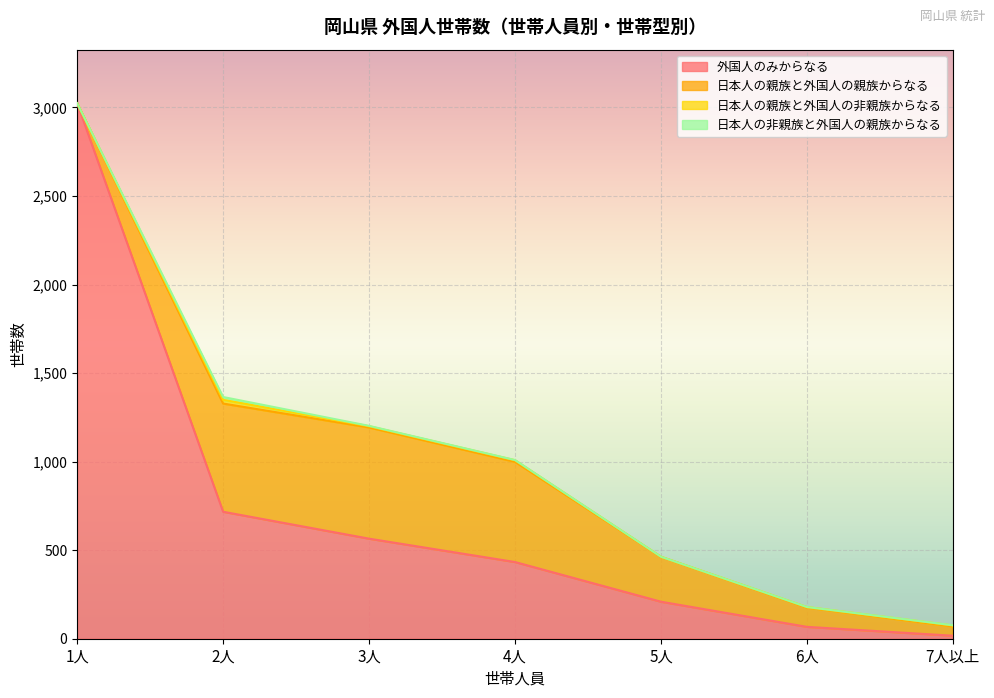

Reading left to right, extract all data points from this chart.

外国人のみからなる: 1人=3024	2人=717	3人=565	4人=433	5人=209	6人=67	7人以上=17
日本人の親族と外国人の親族からなる: 1人=0	2人=611	3人=628	4人=566	5人=253	6人=109	7人以上=52
日本人の親族と外国人の非親族からなる: 1人=0	2人=21	3人=7	4人=9	5人=1	6人=3	7人以上=6
日本人の非親族と外国人の親族からなる: 1人=0	2人=16	3人=2	4人=1	5人=0	6人=0	7人以上=1